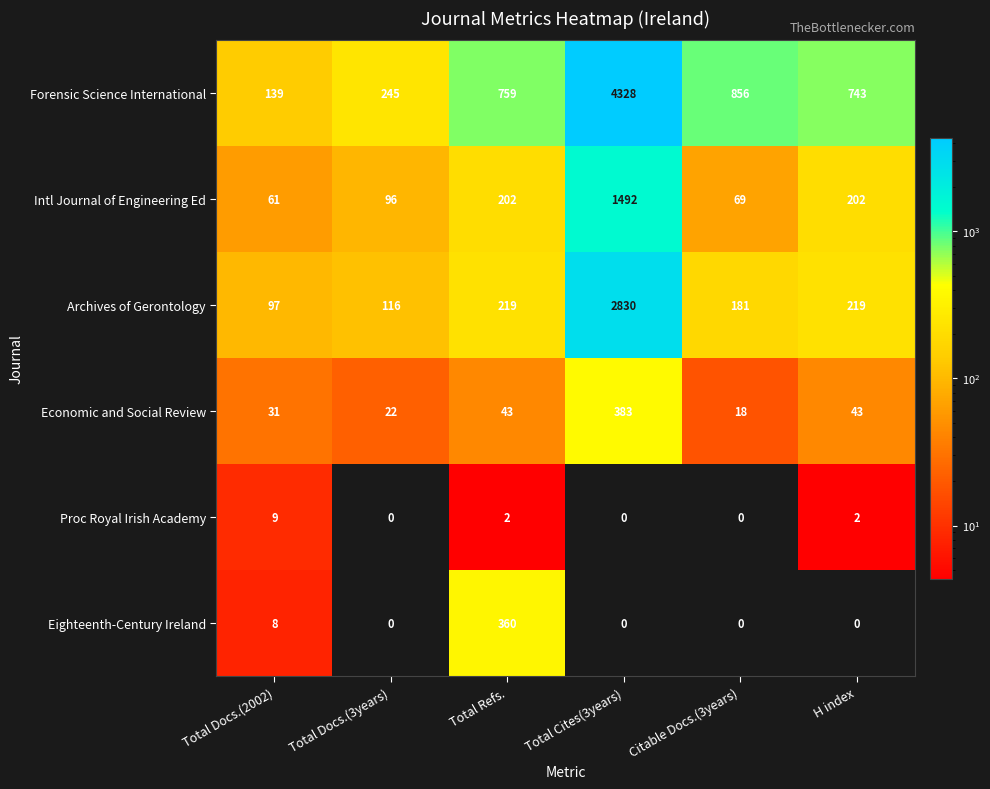

What is the approximate value of Archives of Gerontology at Total Docs.(2002), to the nearest 100?

100